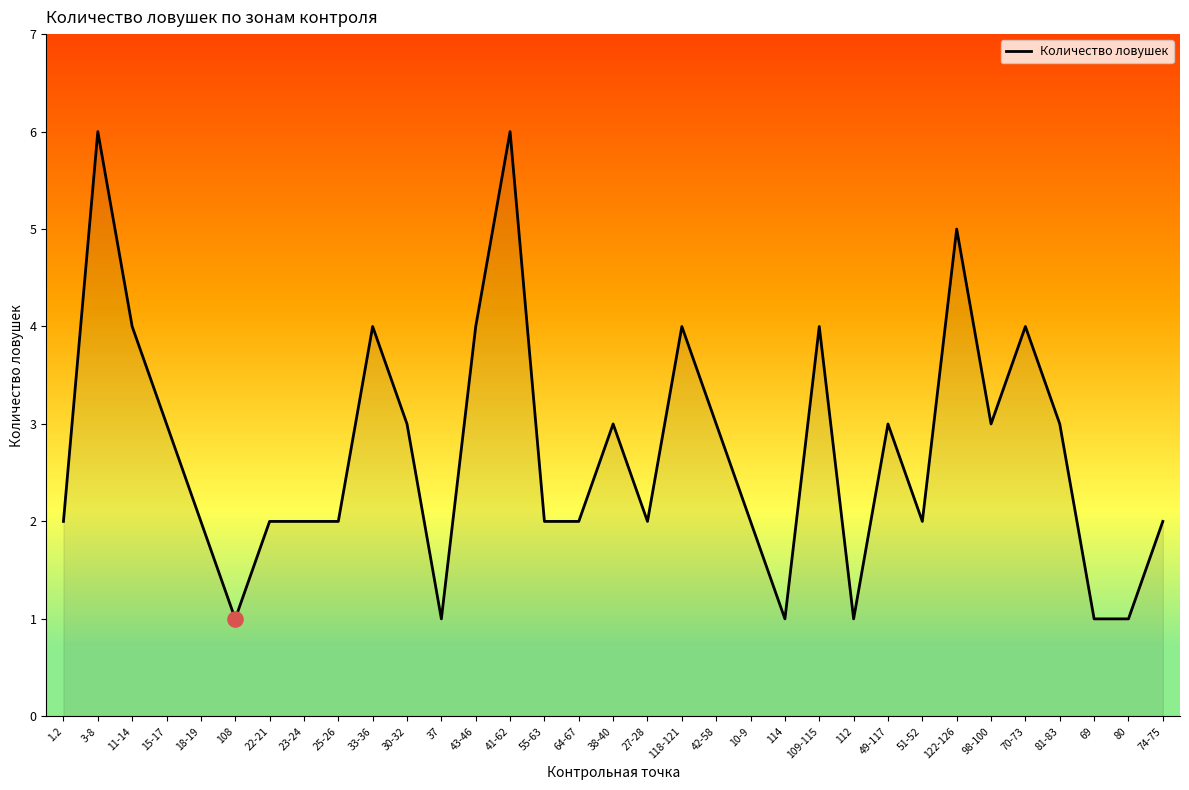

What is the change in value from 37 to 122-126?

+4